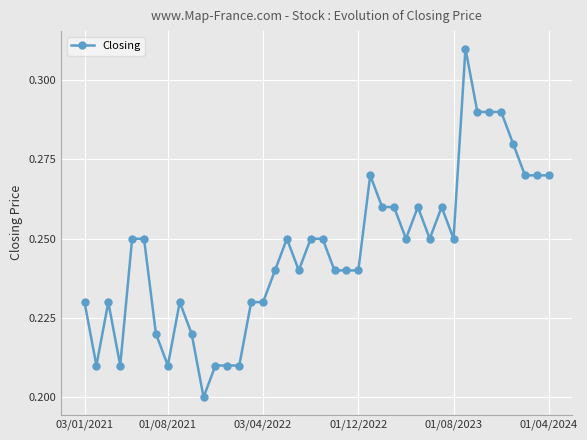

What is the sum of all values?

9.8